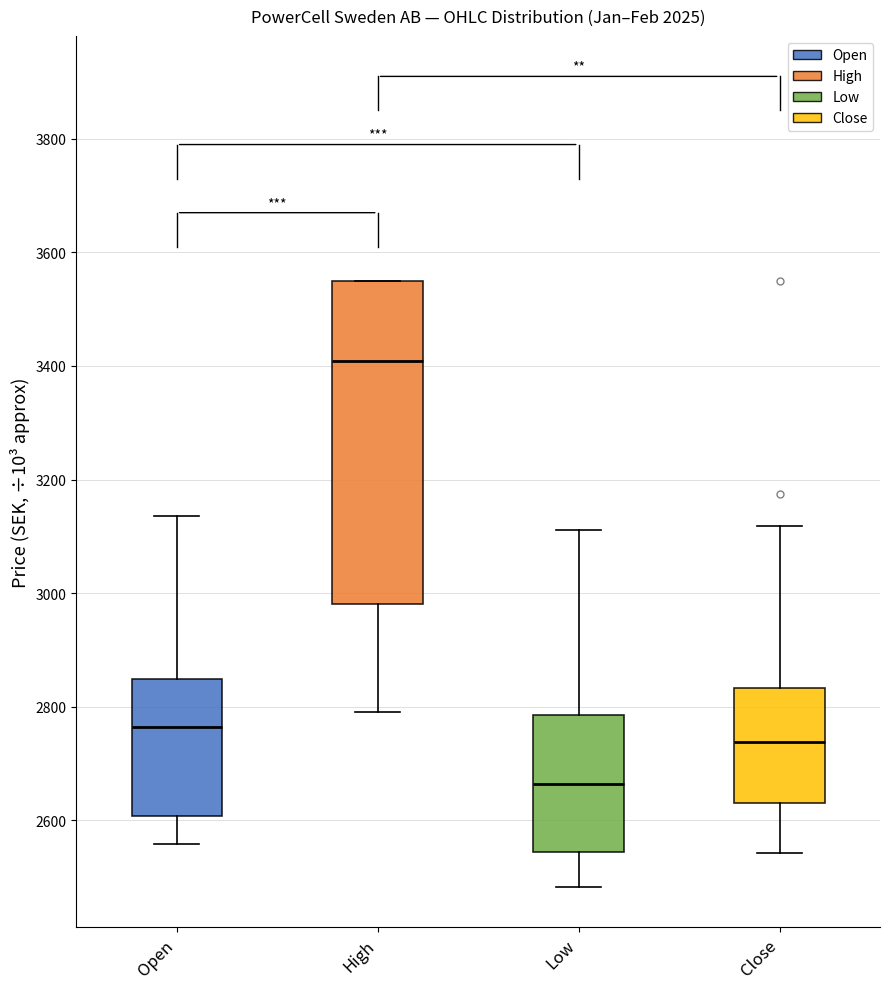

Comparing the boxes themselves (not the whiskers), which one is the tallest?

High